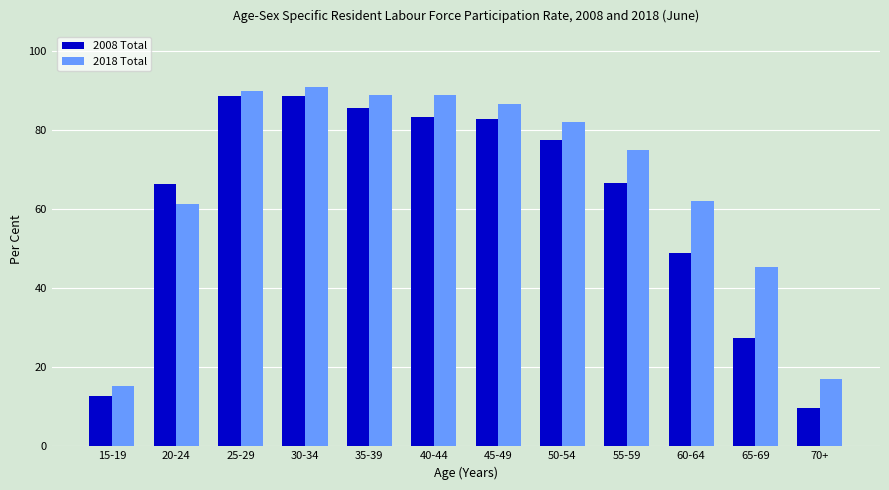

Which category has the lowest value across all series?

70+